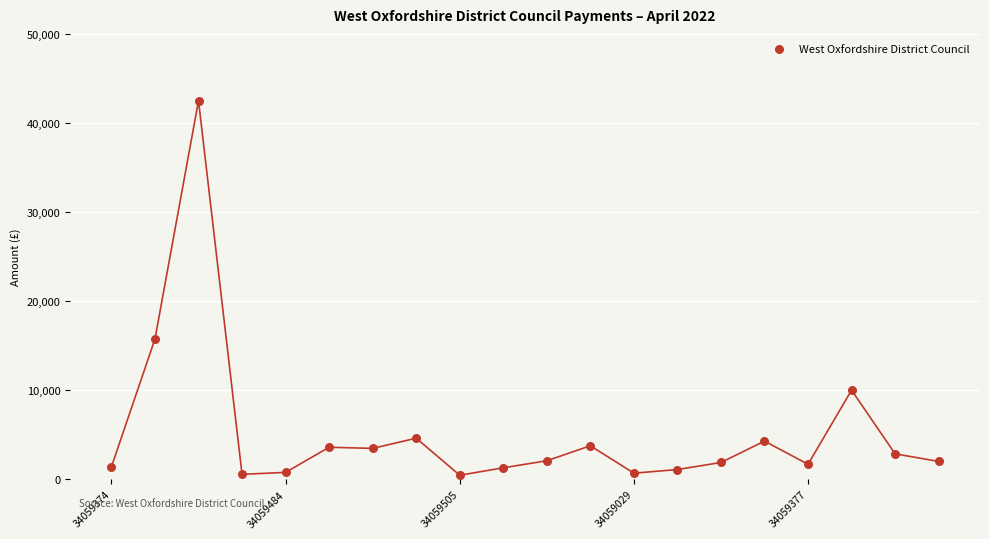

What is the range of Y values (max minus min)?

42050.0